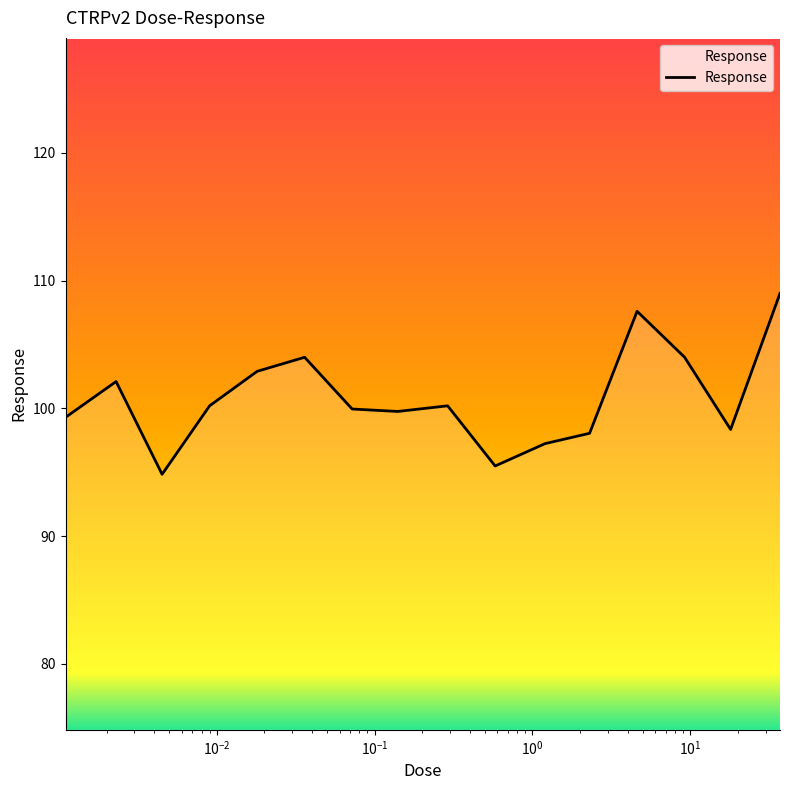

What is the maximum value shown in the chart?

109.0